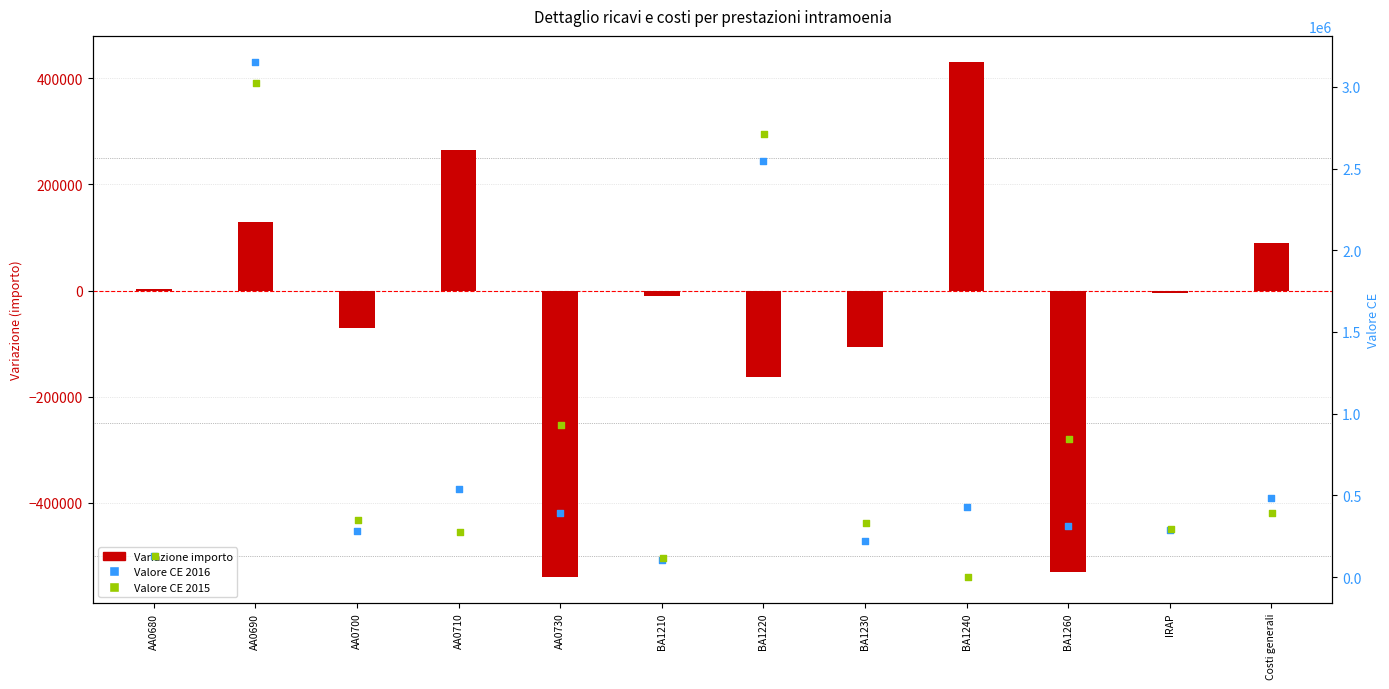

What is the total value across all series at BA1210?

211102